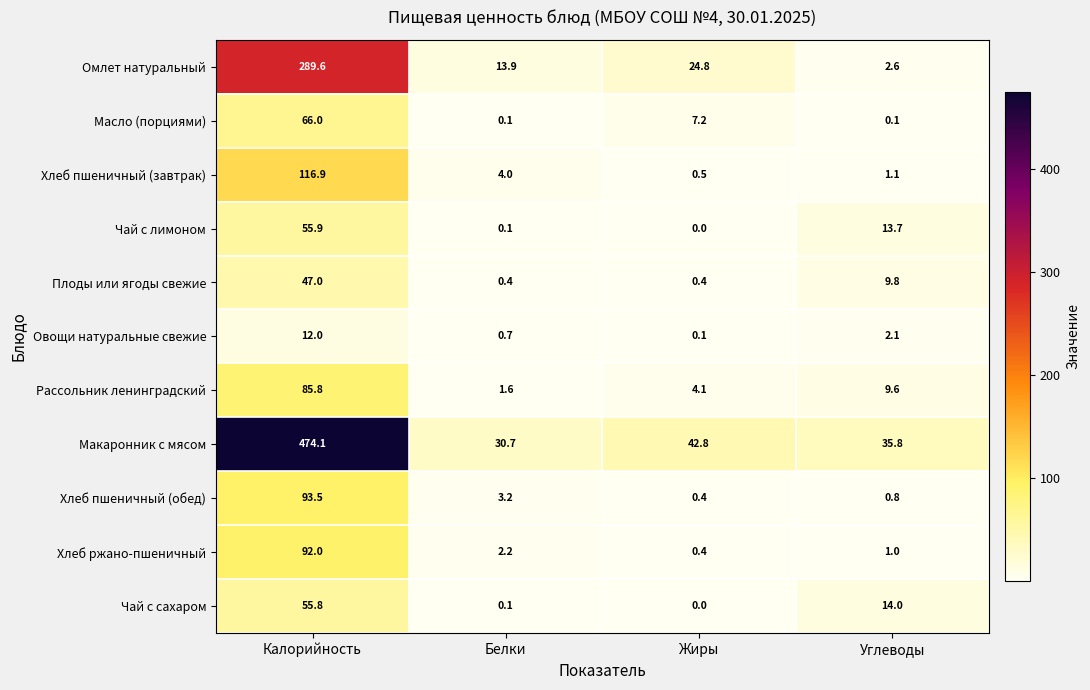

Between Калорийность and Углеводы, which series saw the biggest shift?

Макаронник с мясом